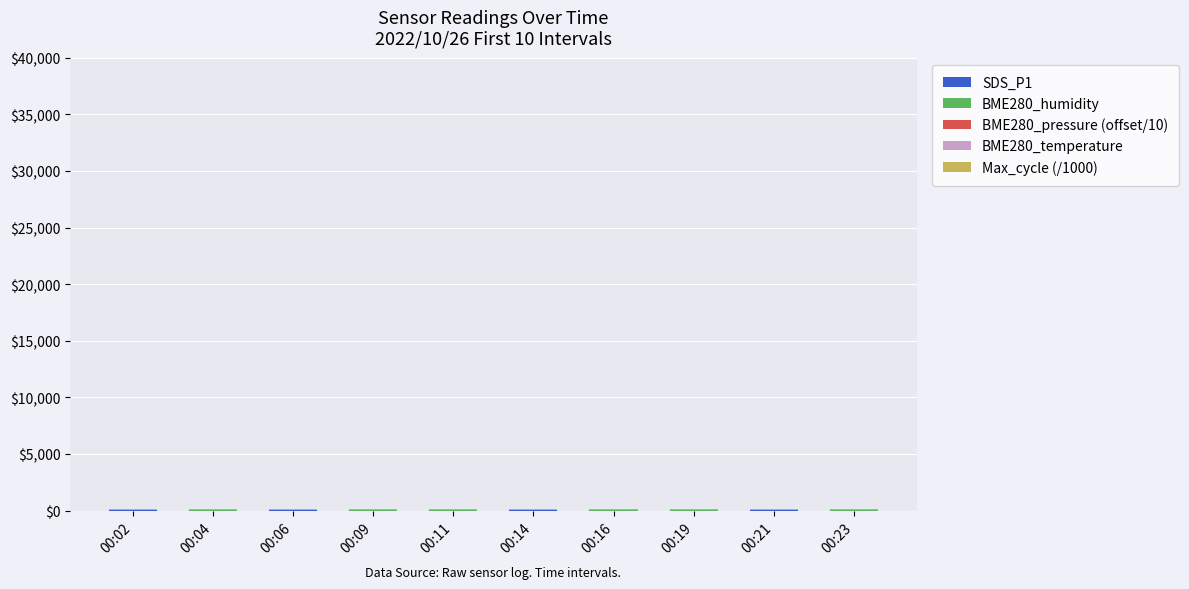

Does the chart contain stacked bars?

Yes